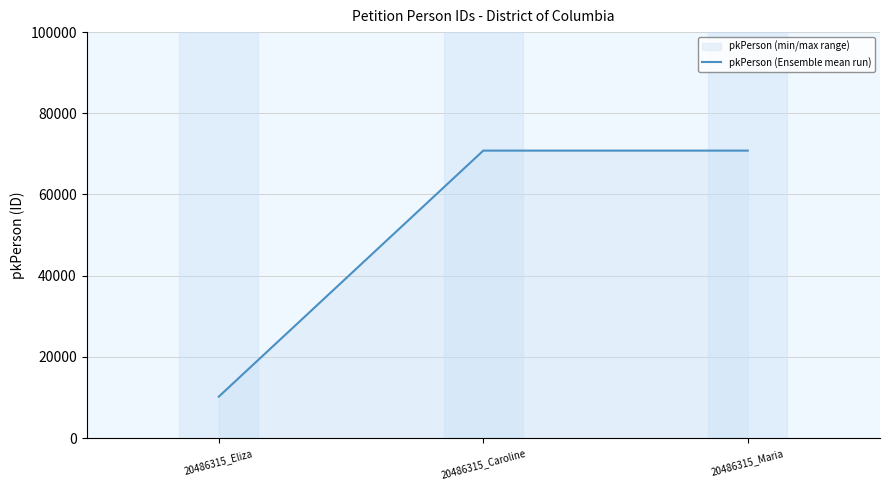

Reading left to right, list all the values displayed in this chart.

20486315_Eliza=10198	20486315_Caroline=70806	20486315_Maria=70807